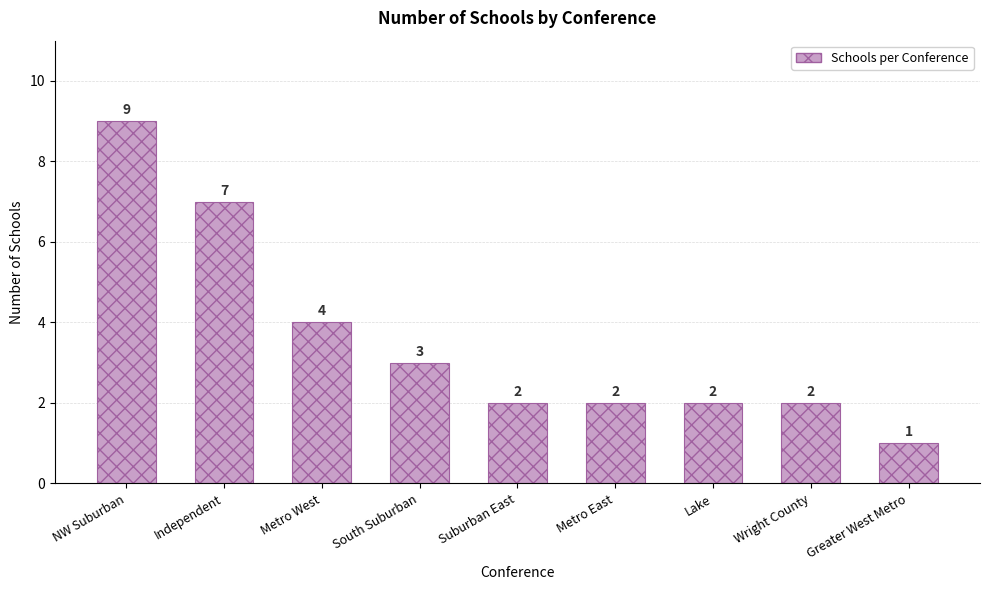

The value at Metro West is 5. True or false?

False